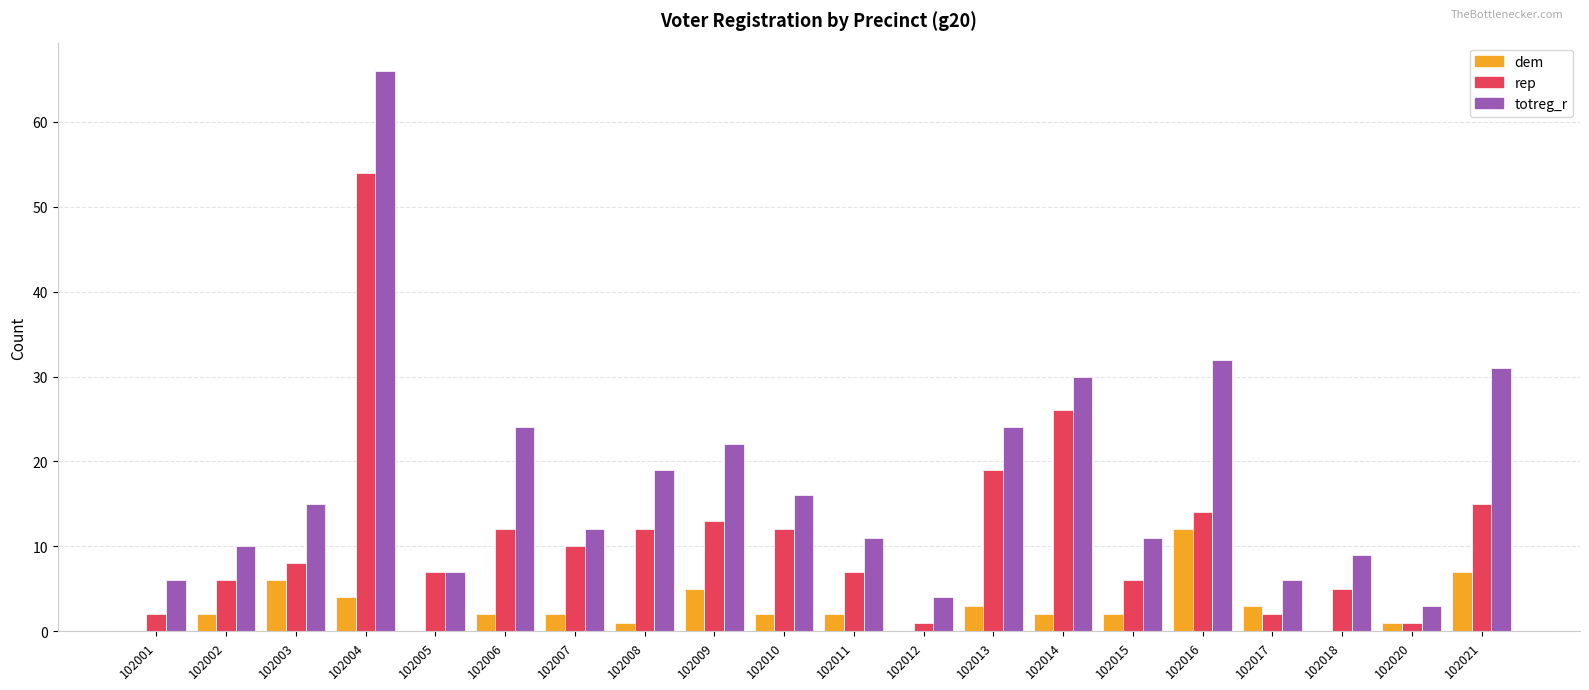

What are all the series names shown in the legend?

dem, rep, totreg_r